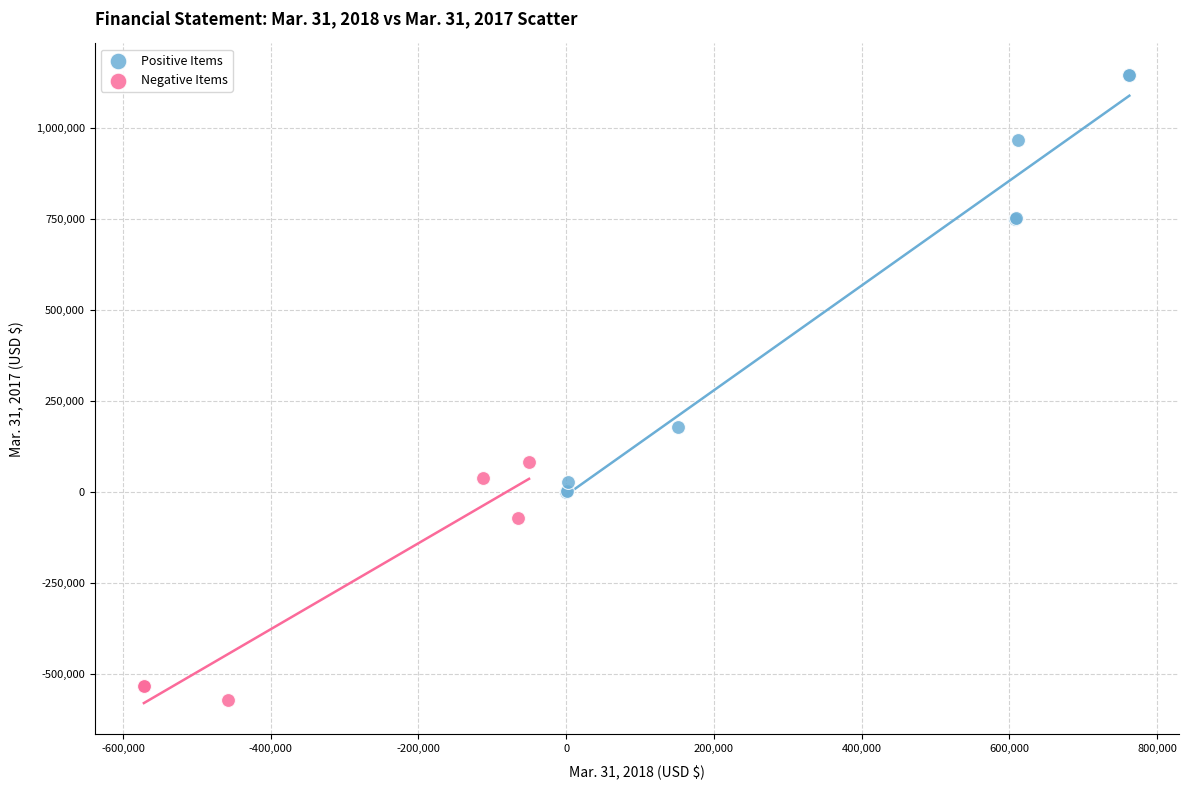

Which series has the largest Y range (max minus min)?

Positive Items